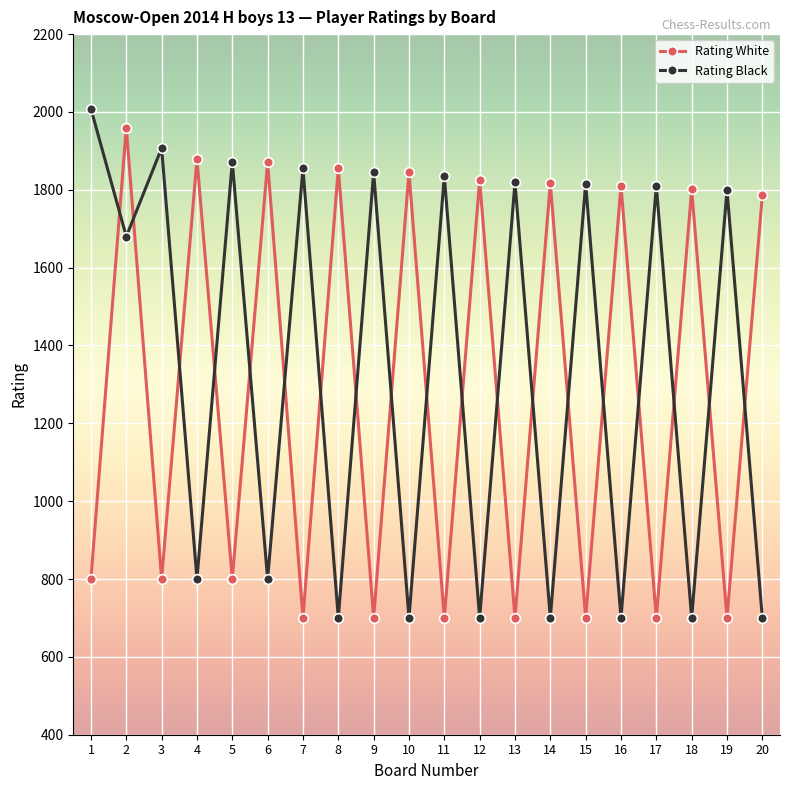

Count the number of categories in the chart.

20